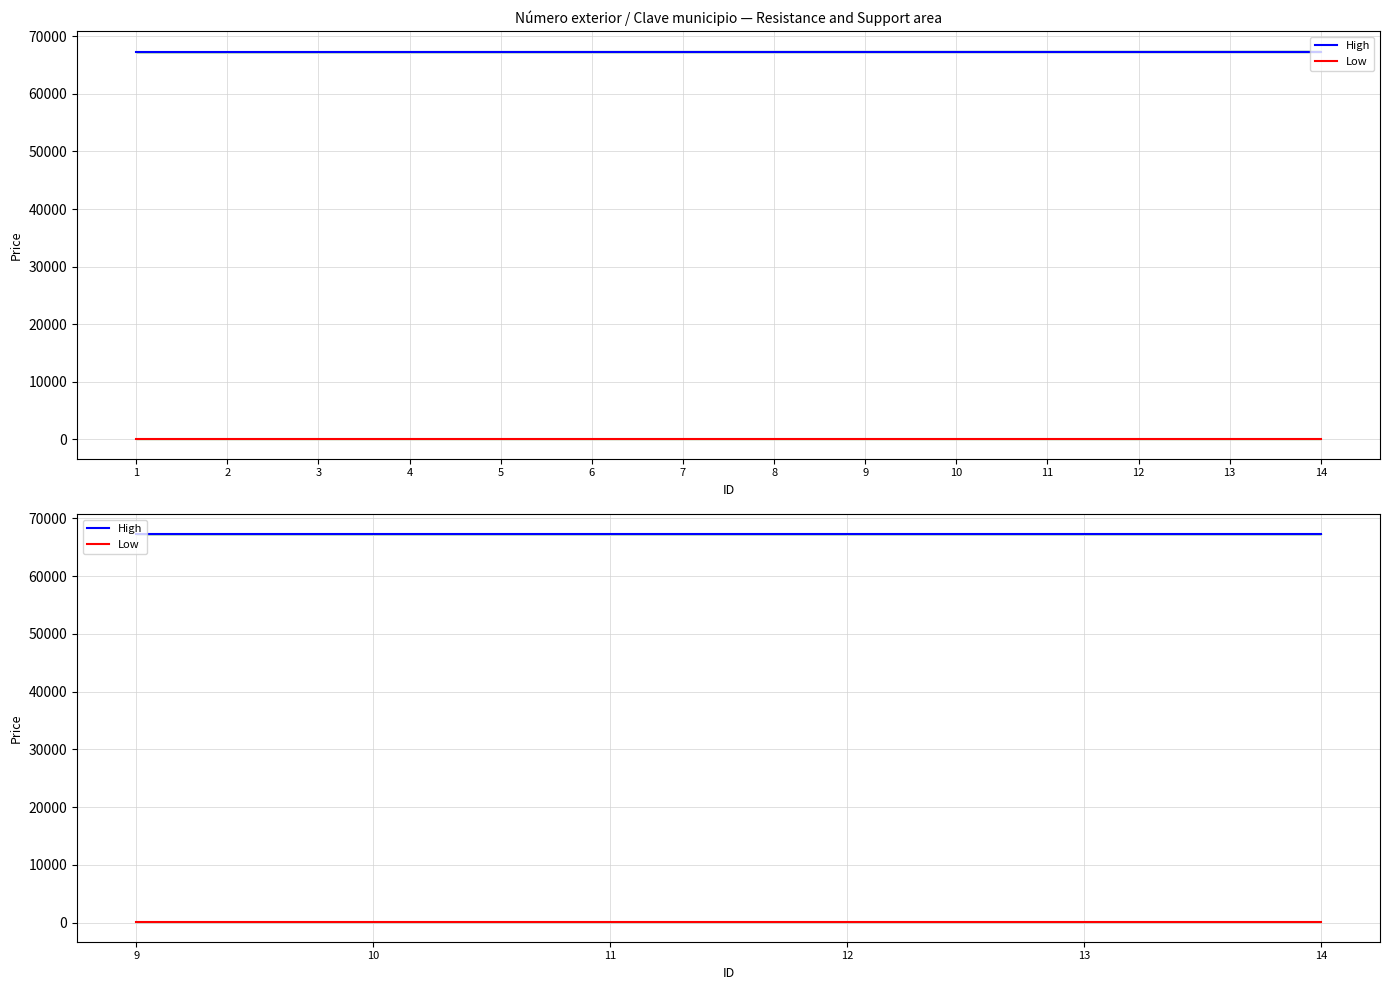

At which category does the chart reach its minimum across all series?

9